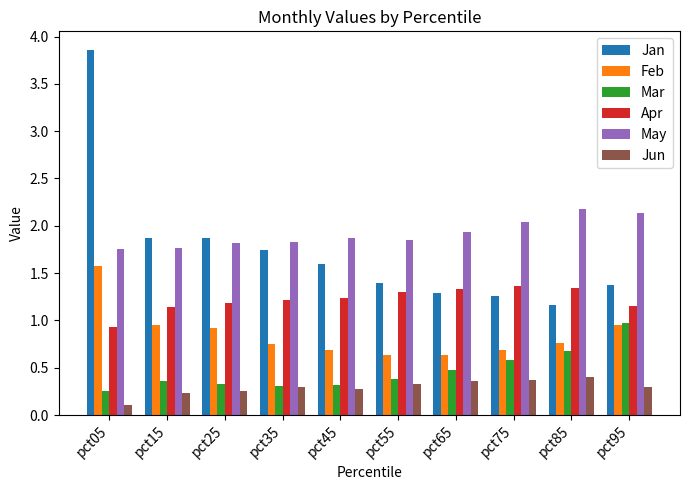

Count the number of data series in this chart.

6